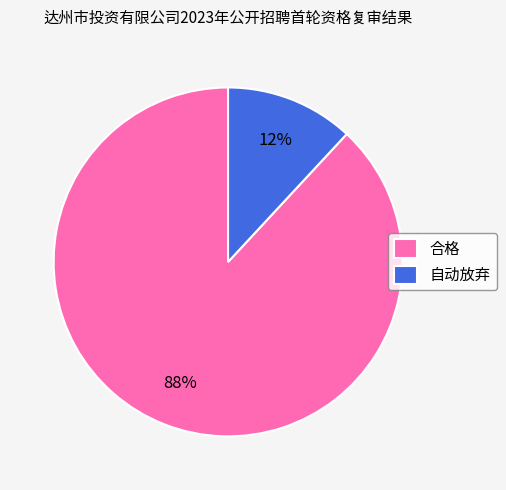

Is it true that 合格 is 88% of the pie?

True